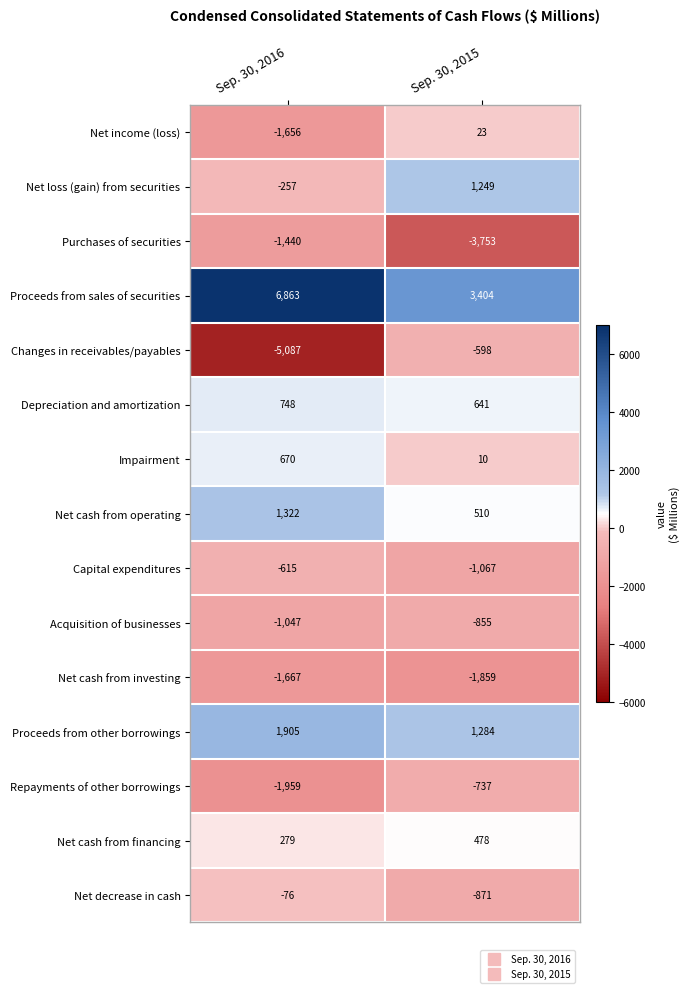

Which series has the widest spread of values?

Changes in receivables/payables